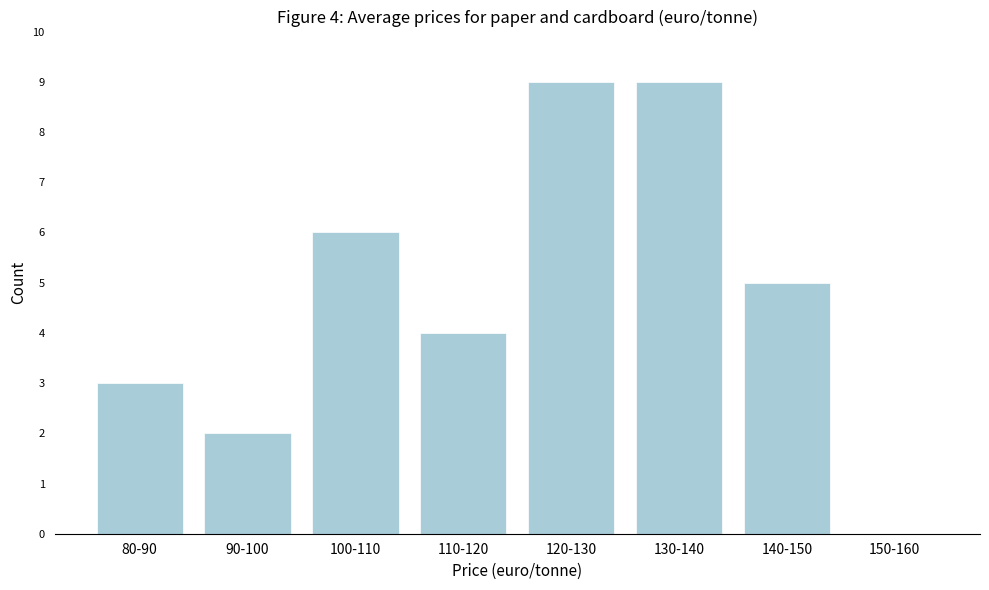

Reading right to left, list all the values displayed in this chart.

150-160=0	140-150=5	130-140=9	120-130=9	110-120=4	100-110=6	90-100=2	80-90=3